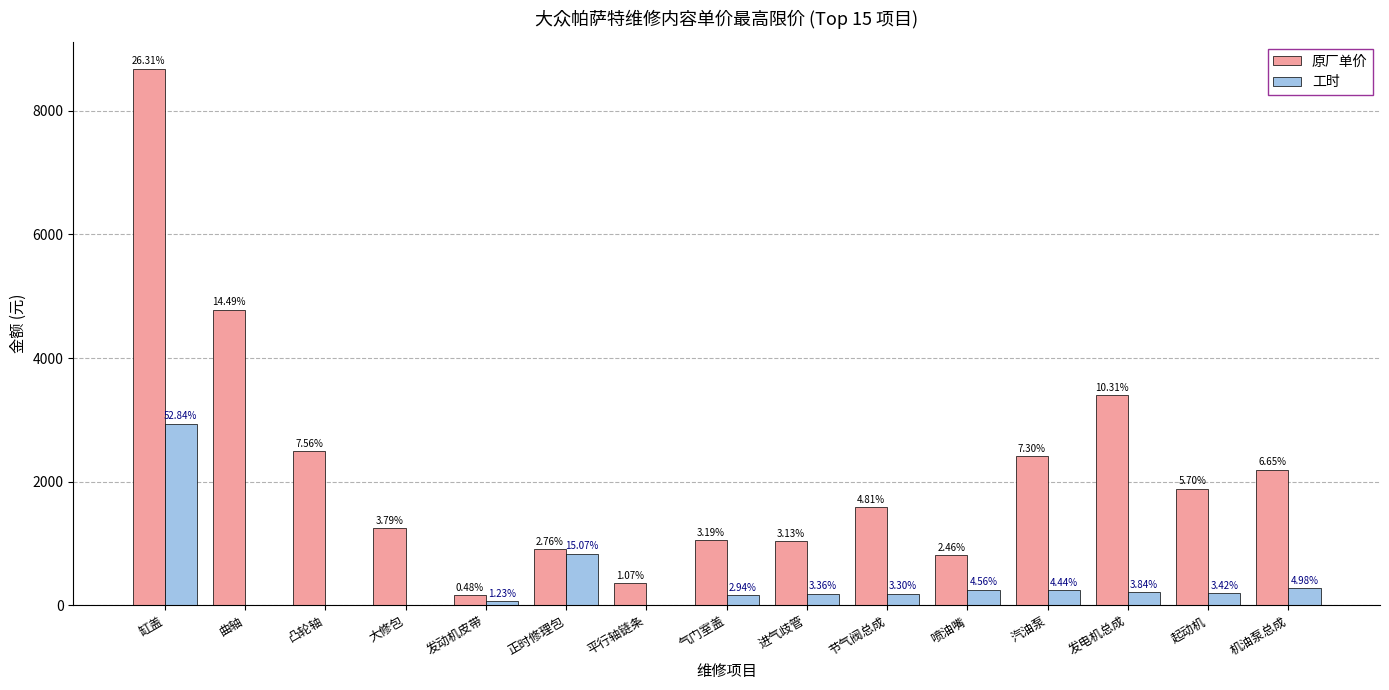

What are all the series names shown in the legend?

原厂单价, 工时